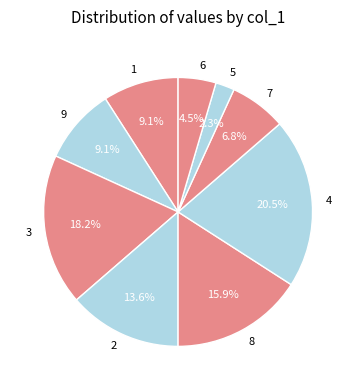

Is 3 the majority of the pie?

No